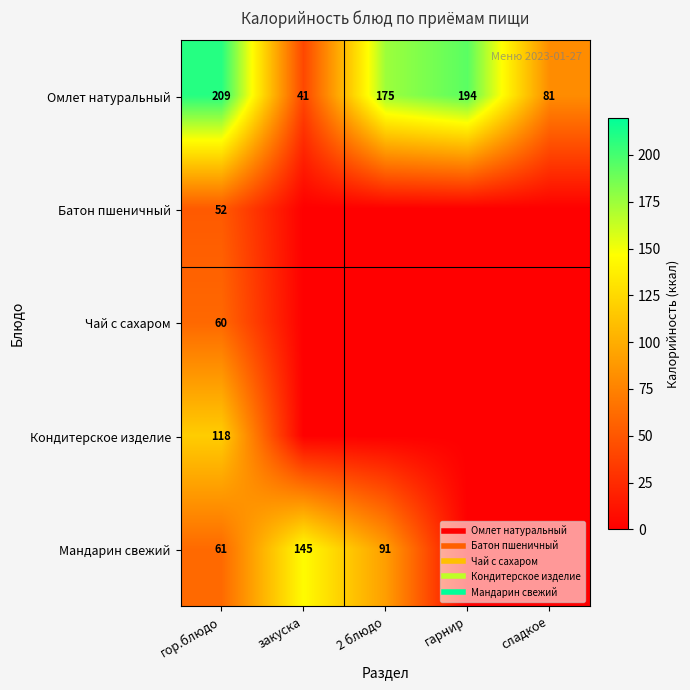

Which series has the largest range (max minus min)?

Омлет натуральный